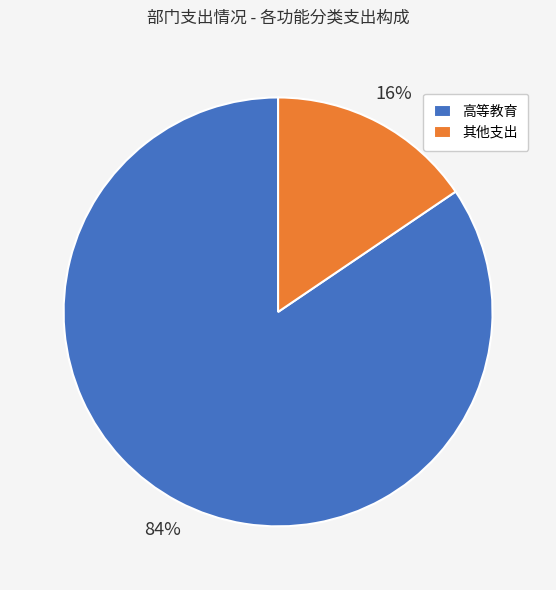

Combined, do 其他支出 and 高等教育 account for over 50%?

Yes